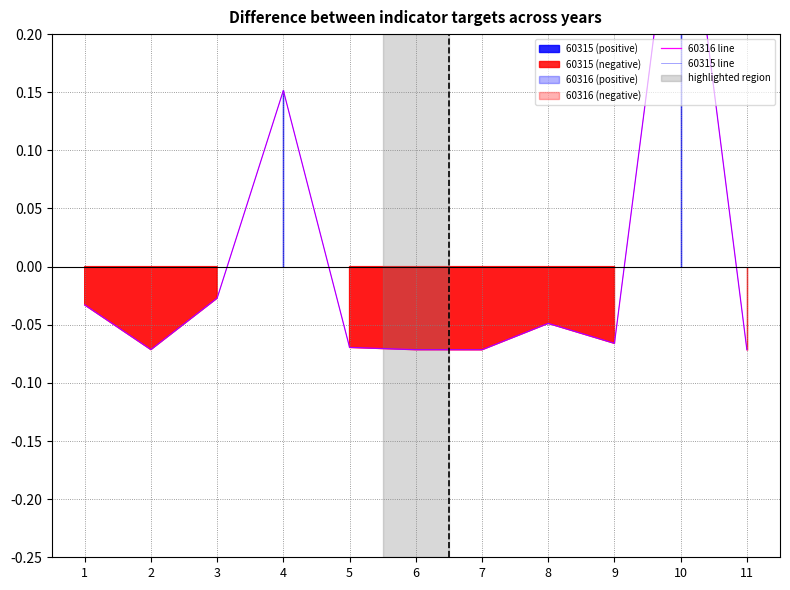

True or false: 60315 line and 60316 line cross at least once.

False